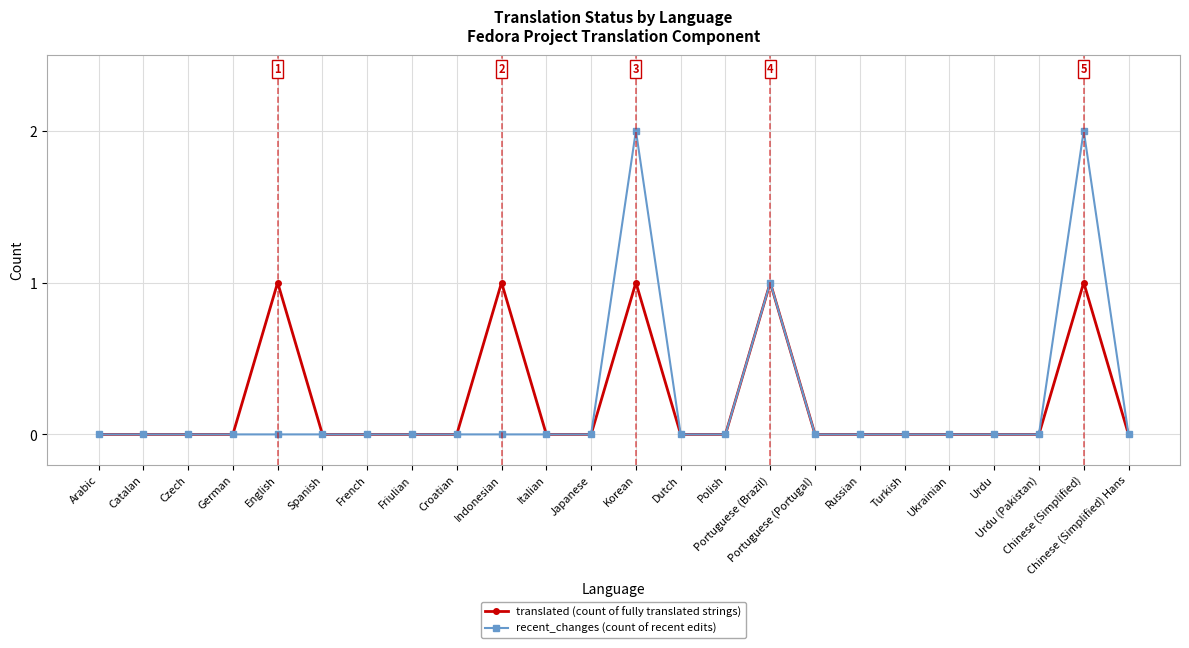

Reading right to left, transcribe all the data shown in this chart.

translated (count of fully translated strings): Chinese (Simplified) Hans=0	Chinese (Simplified)=1	Urdu (Pakistan)=0	Urdu=0	Ukrainian=0	Turkish=0	Russian=0	Portuguese (Portugal)=0	Portuguese (Brazil)=1	Polish=0	Dutch=0	Korean=1	Japanese=0	Italian=0	Indonesian=1	Croatian=0	Friulian=0	French=0	Spanish=0	English=1	German=0	Czech=0	Catalan=0	Arabic=0
recent_changes (count of recent edits): Chinese (Simplified) Hans=0	Chinese (Simplified)=2	Urdu (Pakistan)=0	Urdu=0	Ukrainian=0	Turkish=0	Russian=0	Portuguese (Portugal)=0	Portuguese (Brazil)=1	Polish=0	Dutch=0	Korean=2	Japanese=0	Italian=0	Indonesian=0	Croatian=0	Friulian=0	French=0	Spanish=0	English=0	German=0	Czech=0	Catalan=0	Arabic=0